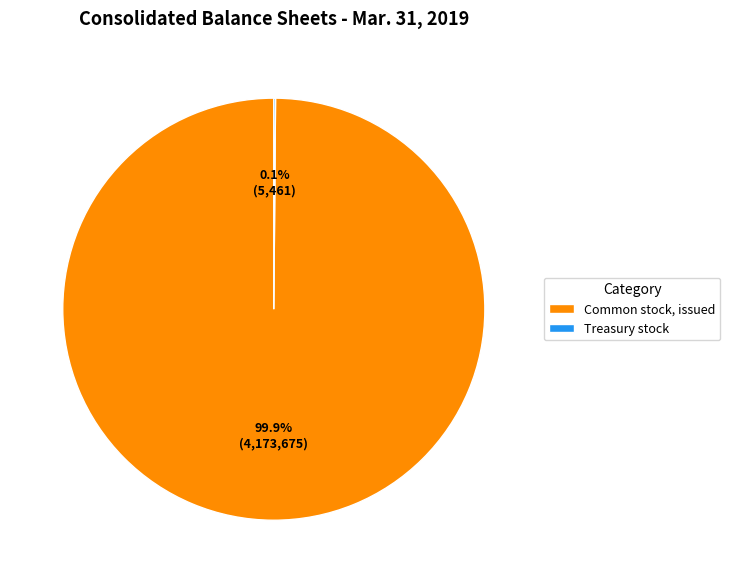

Is there any slice that represents more than half of the pie?

Yes